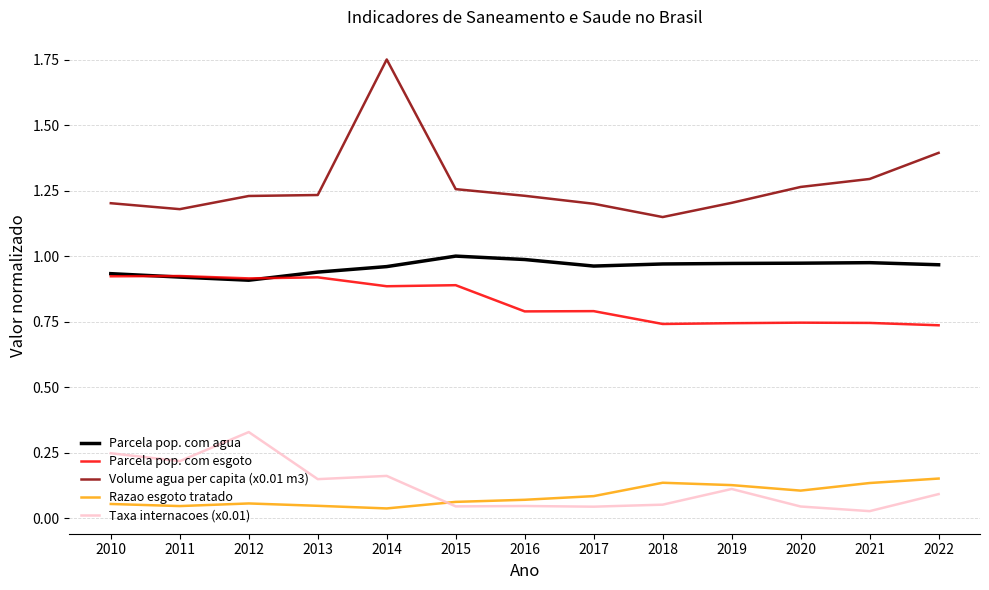

Is this an area chart (filled region under the line)?

No